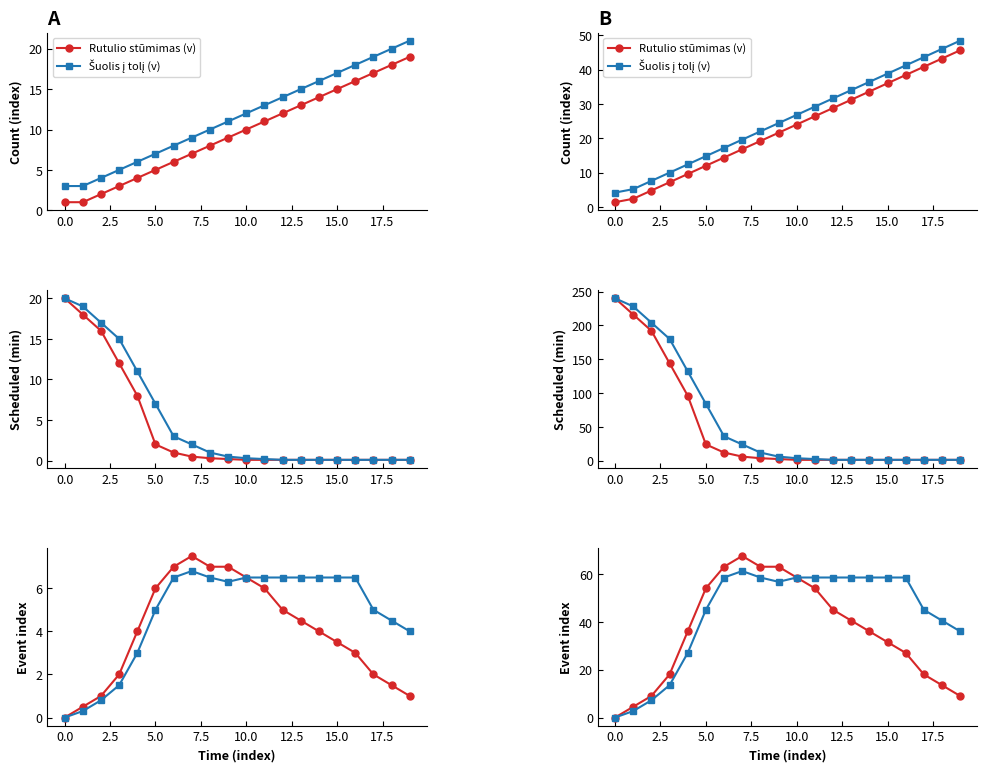

At 0.0, list the series in order from smallest to largest.

Rutulio stūmimas (v), Šuolis į tolį (v)